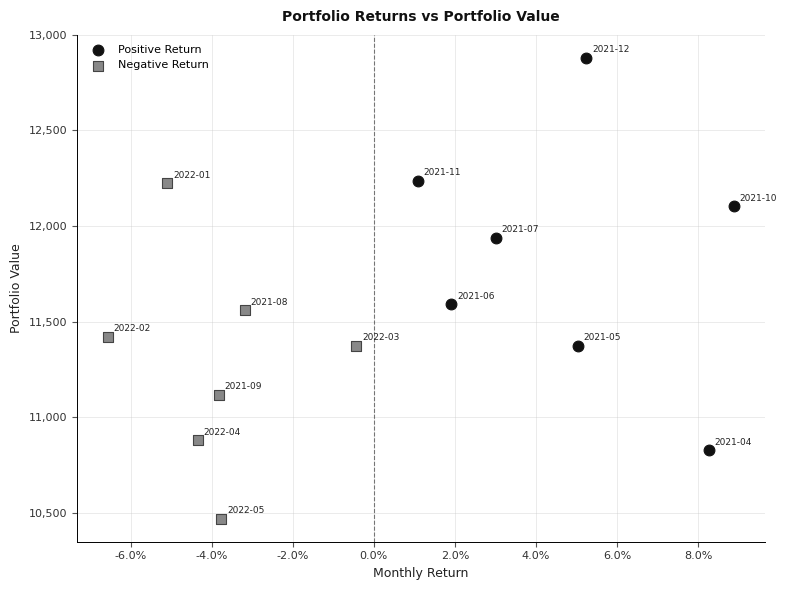

Which series reaches the maximum Y coordinate?

Positive Return